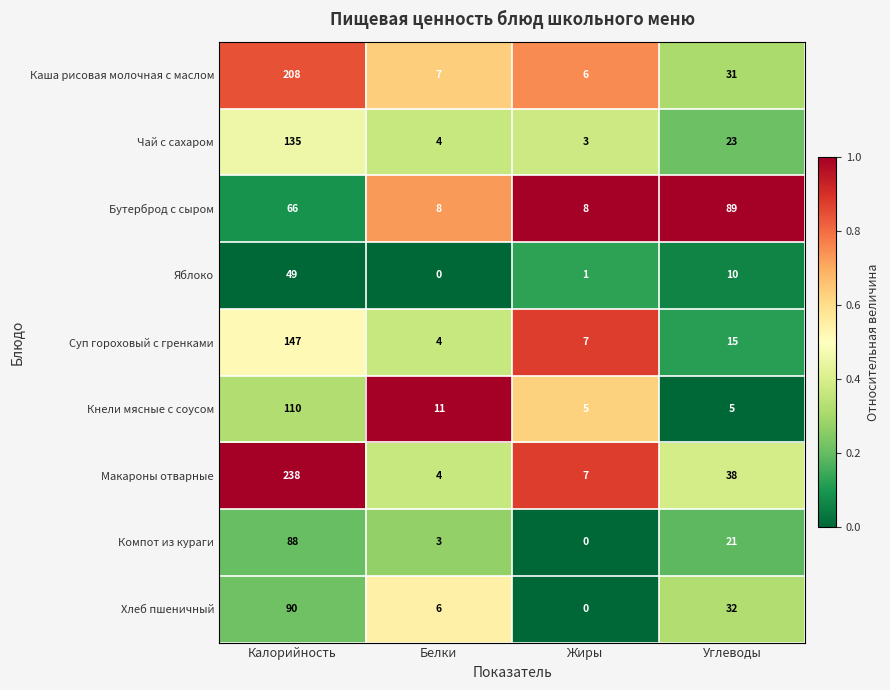

Which series changed the most between Калорийность and Углеводы?

Макароны отварные